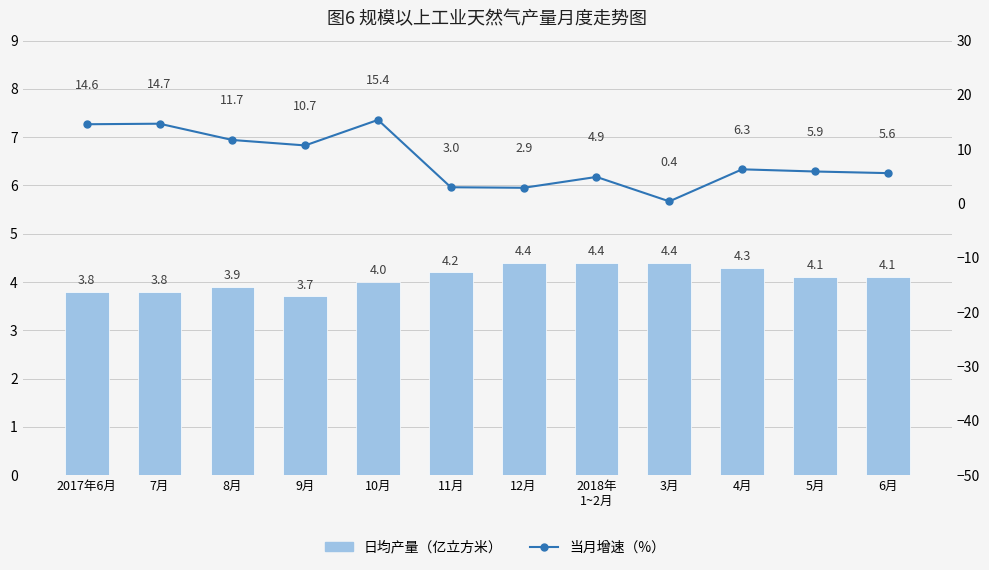

At which category is the sum across all series the highest?

10月